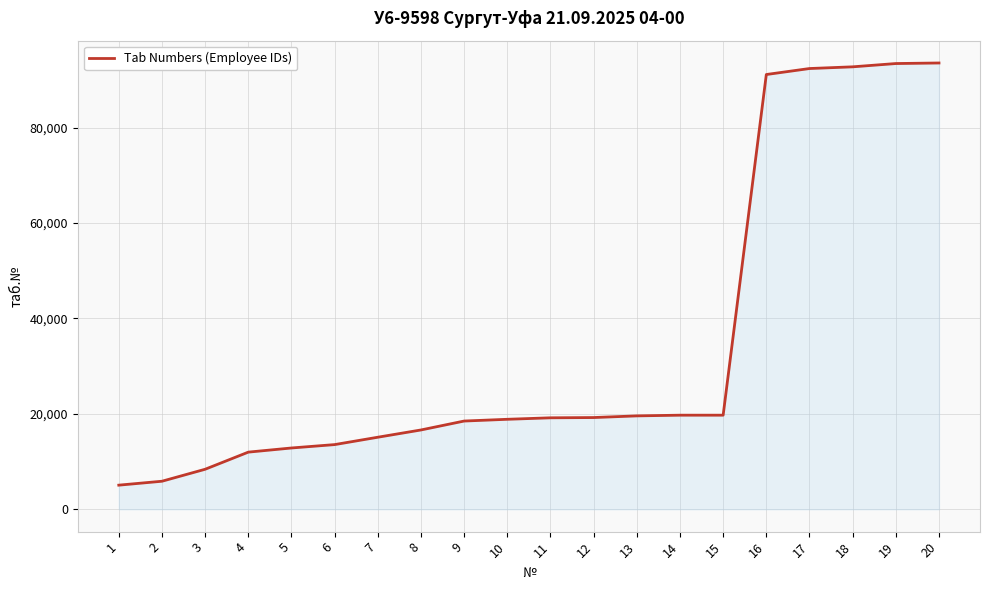

The value at 6 is 13560. True or false?

True